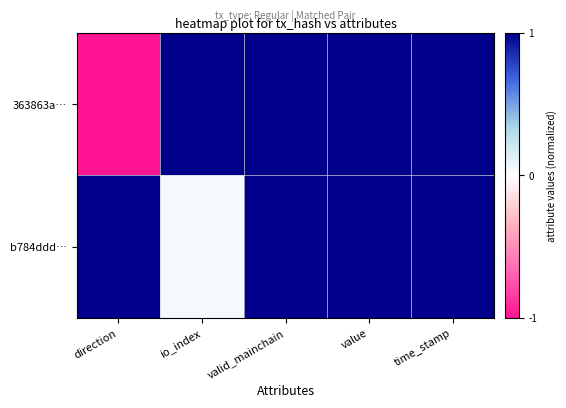

Reading right to left, extract all data points from this chart.

363863a…: time_stamp=1.0	value=1.0	valid_mainchain=1.0	io_index=1.0	direction=-1.0
b784ddd…: time_stamp=1.0	value=1.0	valid_mainchain=1.0	io_index=0.0	direction=1.0